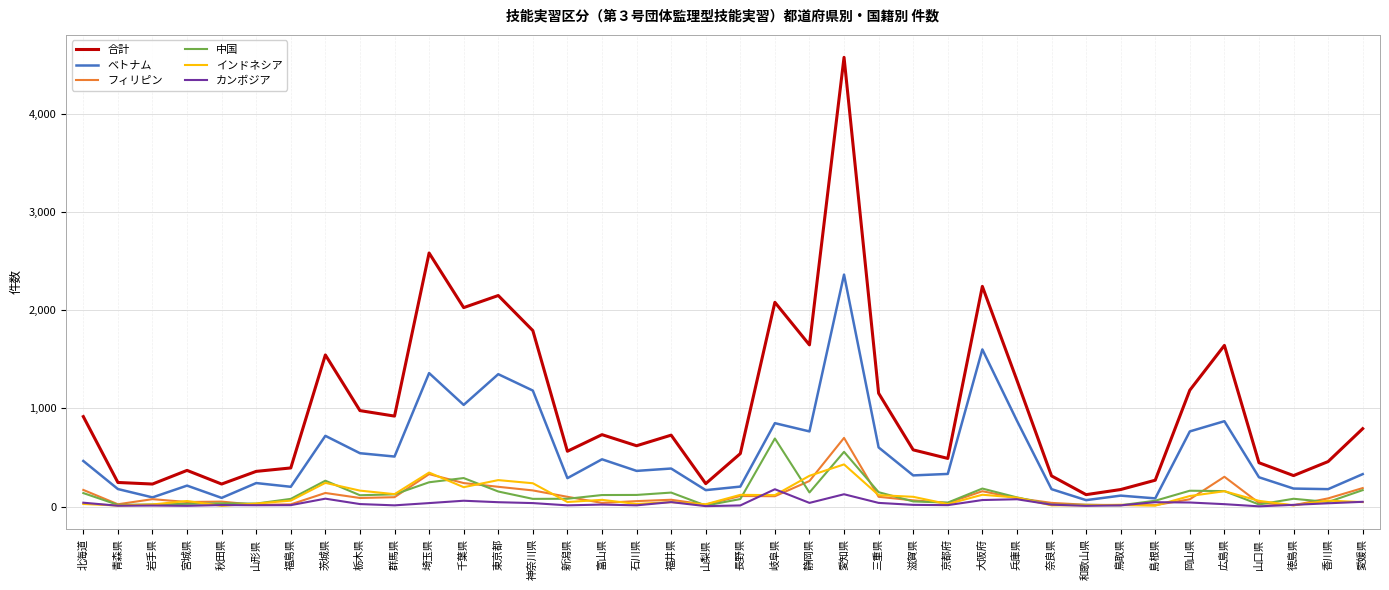

How many lines are shown in the chart?

6